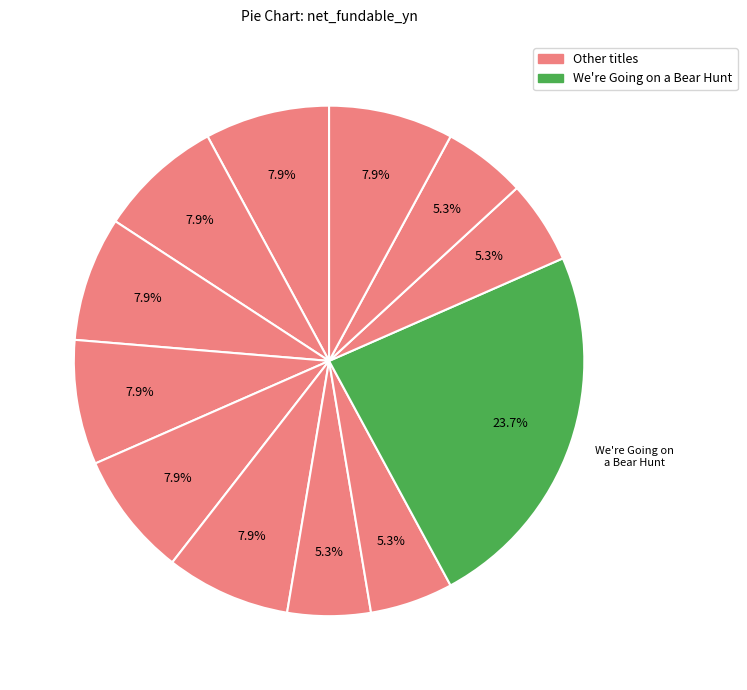

How many slices are in this pie chart?

12